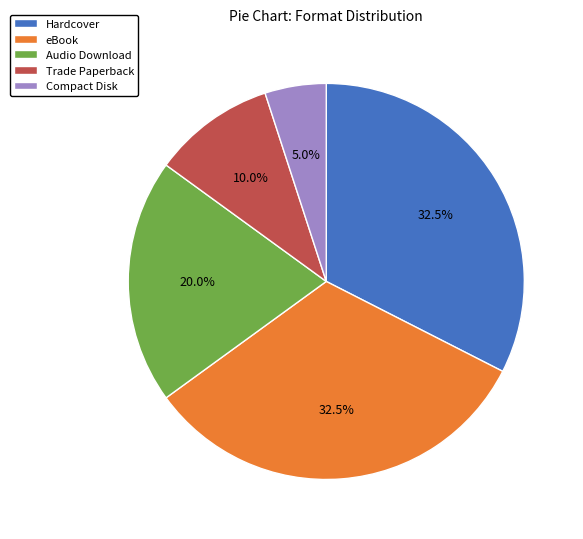

What percentage is the Trade Paperback slice, to the nearest percent?

10%